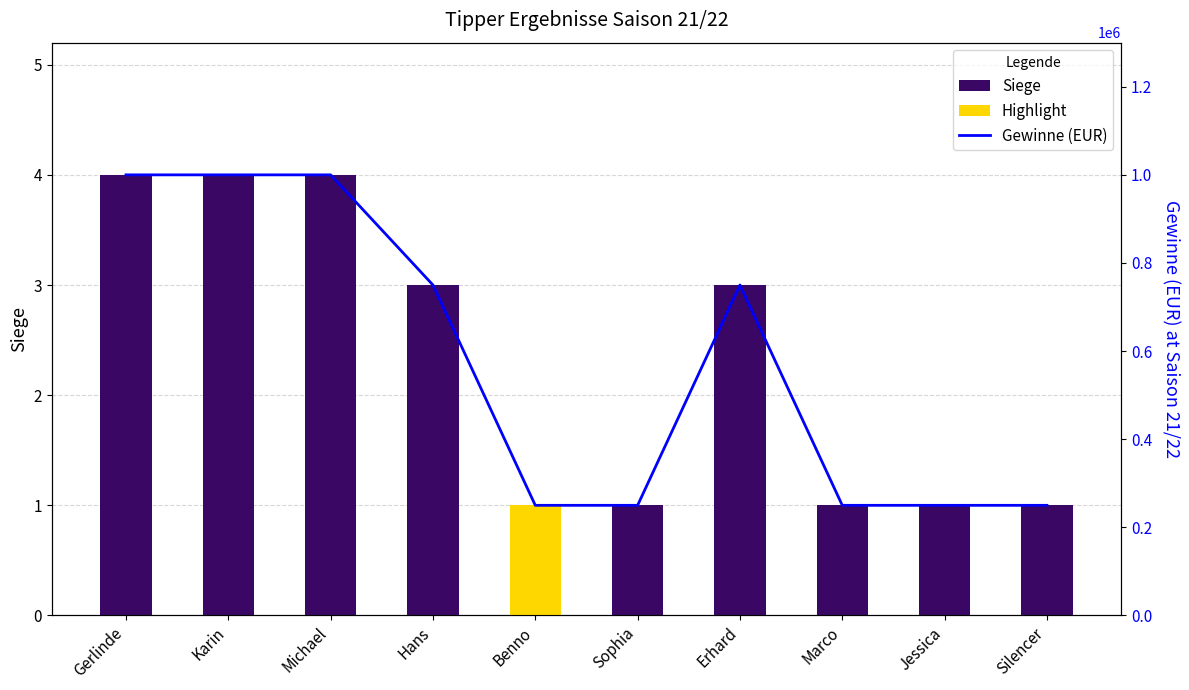

What is the difference between the maximum and minimum values in the Siege series?

3